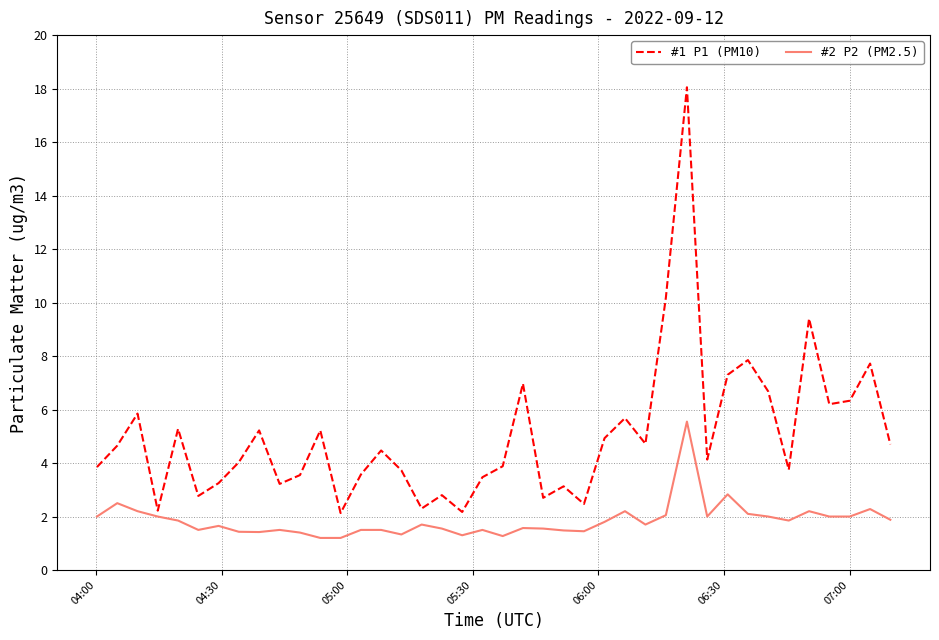

Rank the series by their maximum value, from lowest to highest.

#2 P2 (PM2.5), #1 P1 (PM10)